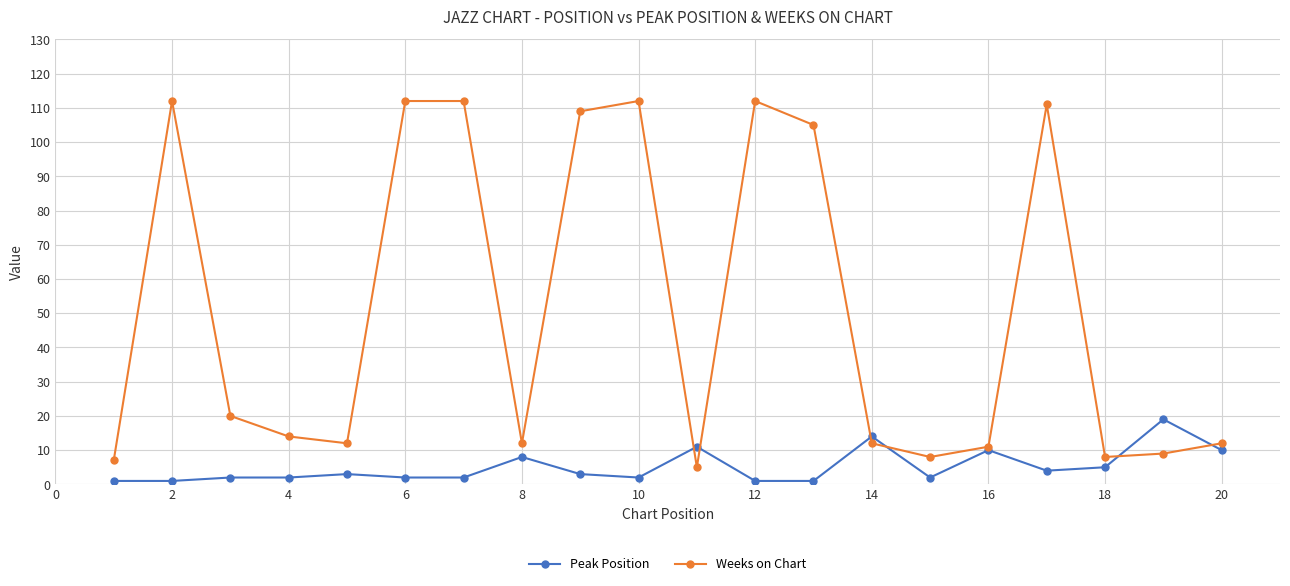

After their last crossing, which series has the higher values: Peak Position or Weeks on Chart?

Weeks on Chart